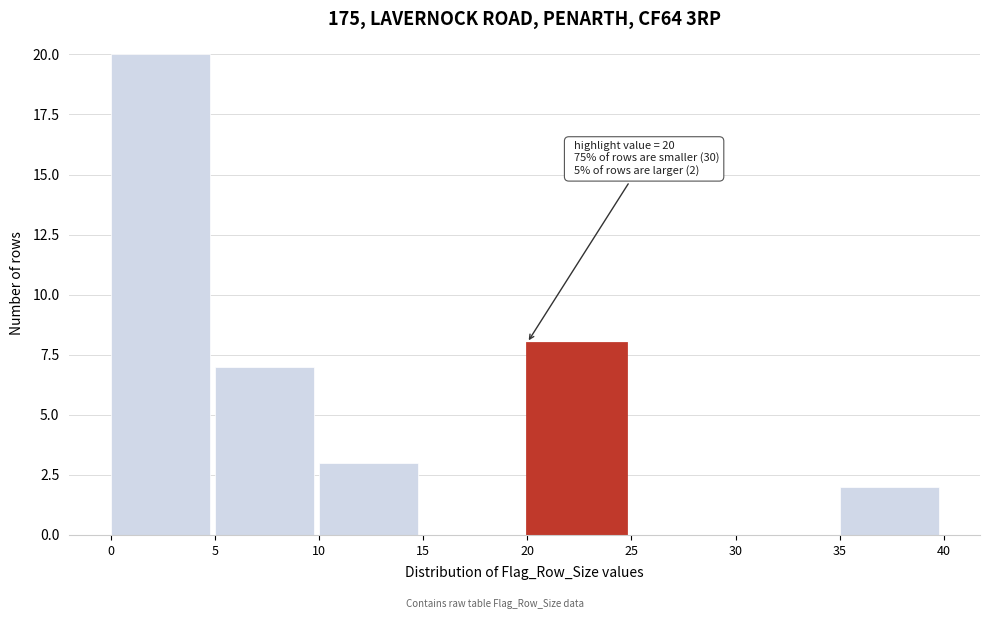

Which range on the x-axis has the tallest bar?

0 to 5